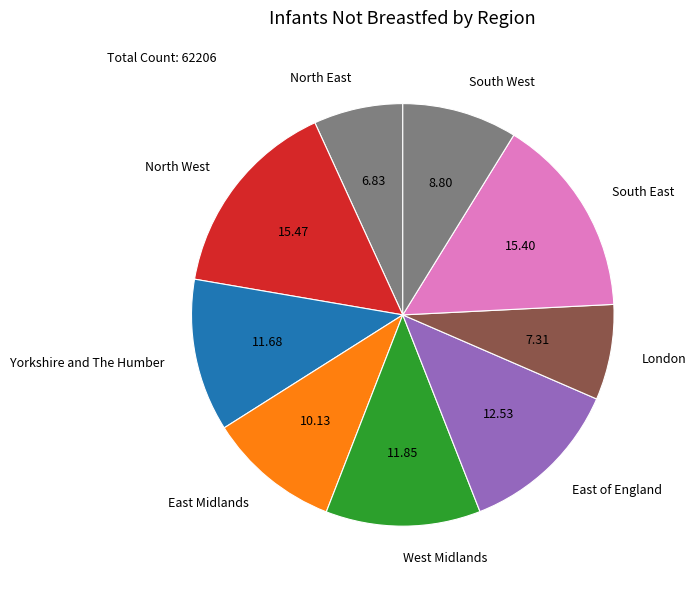

Is there a majority slice in this chart?

No